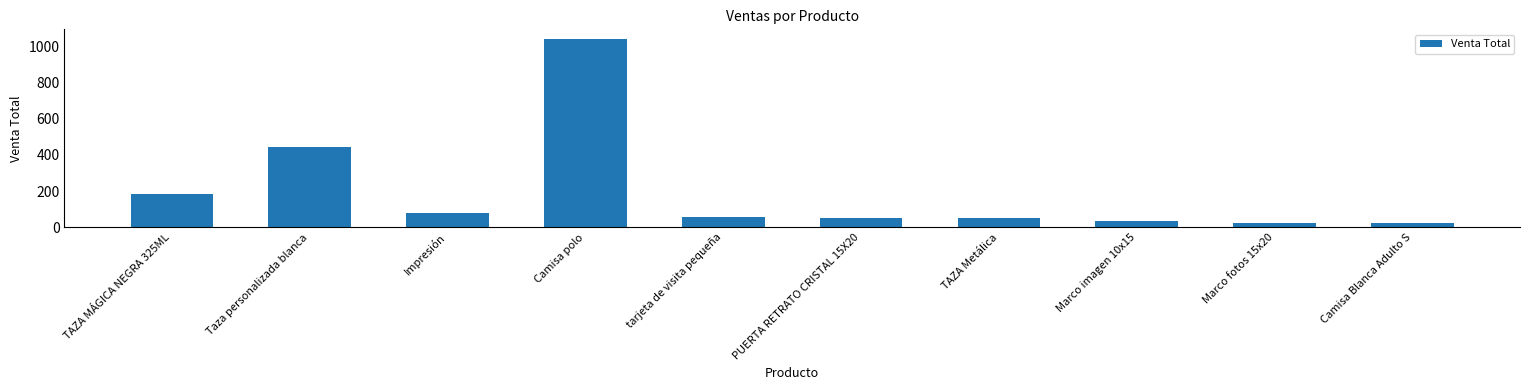

Which category has the highest value across all series?

Camisa polo